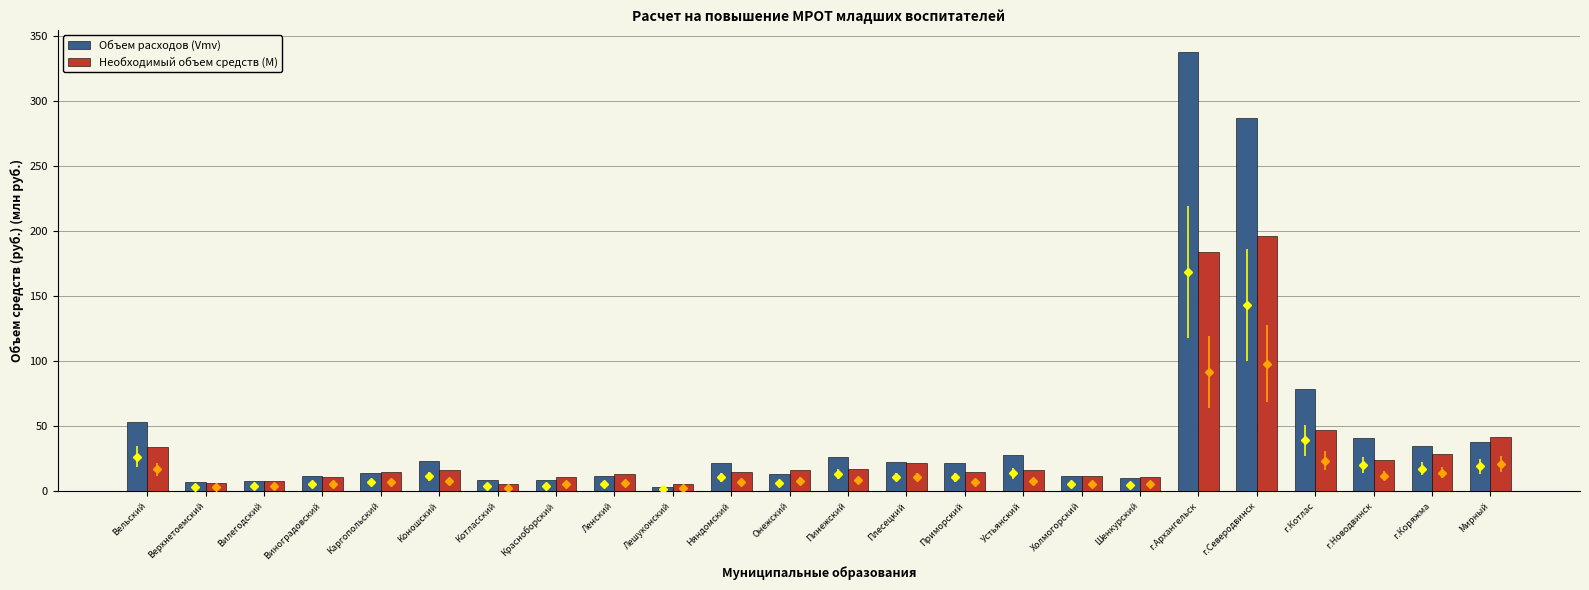

What is the approximate value of Объем расходов (Vmv) at Красноборский?

8.5